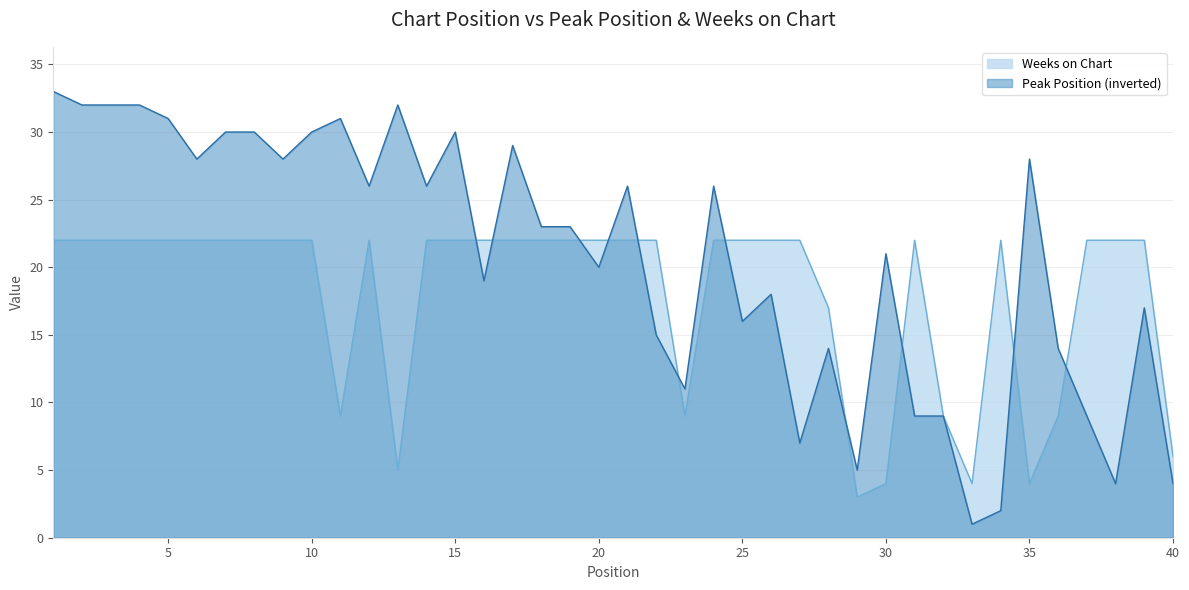

How many data points does each series have?

40